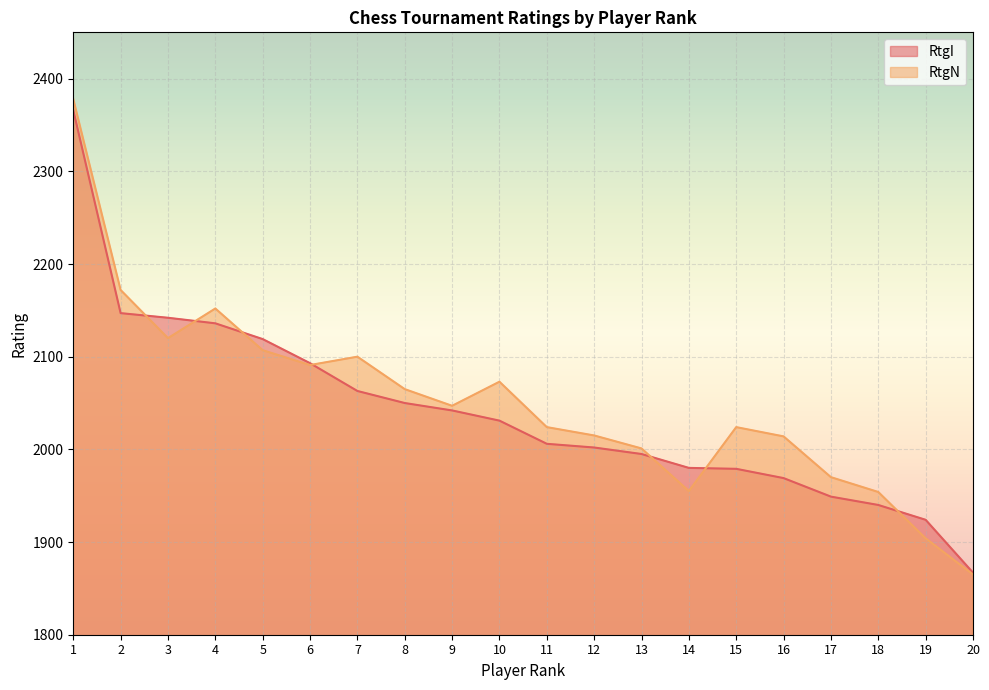

What is the average value of the RtgN series?

2052